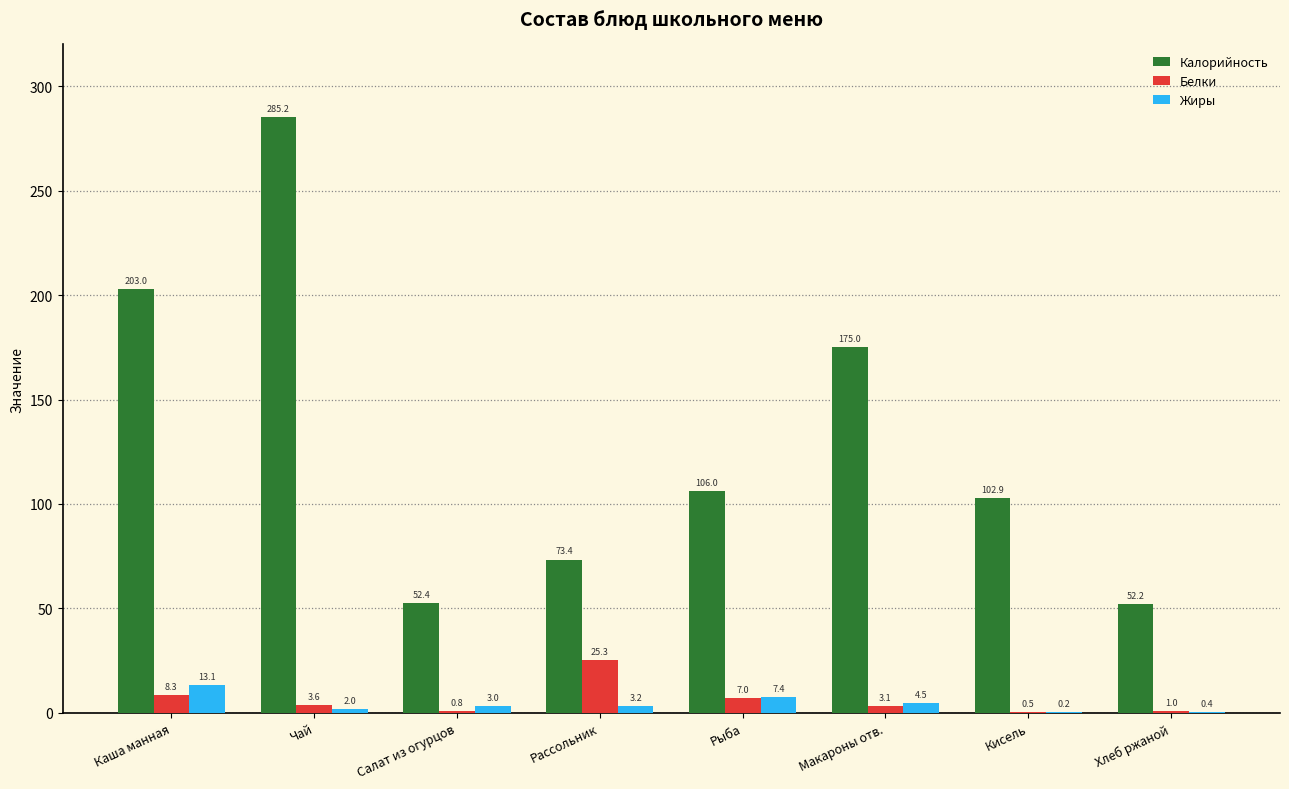

What is the maximum value shown in the chart?

285.2